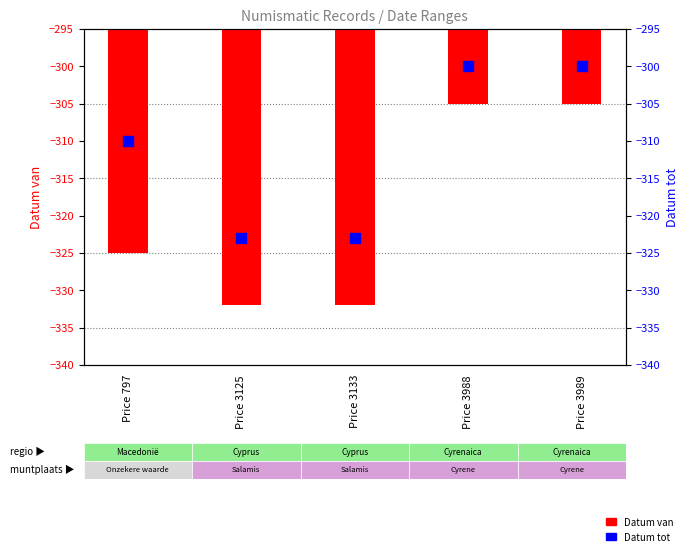

At Price 3125, list the series in order from smallest to largest.

Datum van, Datum tot